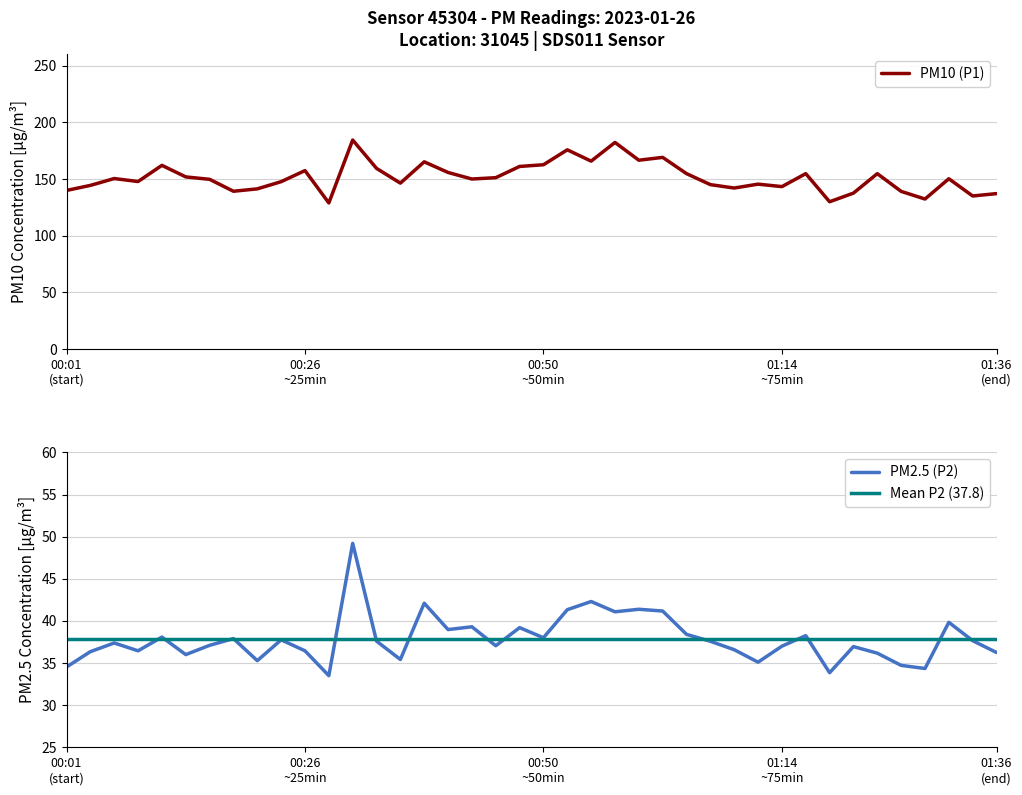

Rank the series by their maximum value, from lowest to highest.

P2, P1